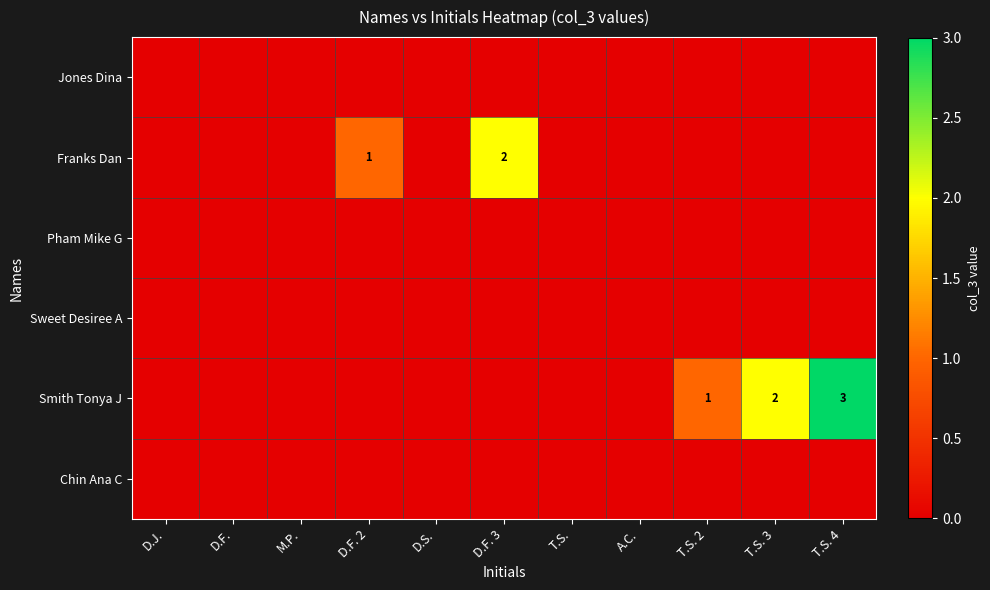

How many positive values does the Smith Tonya J series have?

3